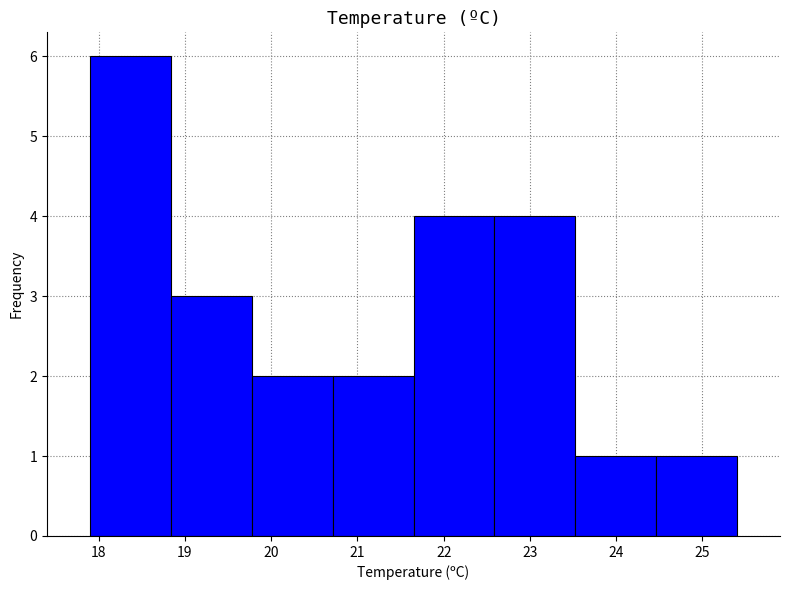

Reading left to right, list every bar in this chart as the range it spans on the x-axis followed by its height. Neither the bar edges nor the heights are printed on the chart, so give them approximately, as read against the axes.

17.9 to 18.8: 6
18.8 to 19.8: 3
19.8 to 20.7: 2
20.7 to 21.7: 2
21.7 to 22.6: 4
22.6 to 23.5: 4
23.5 to 24.5: 1
24.5 to 25.4: 1